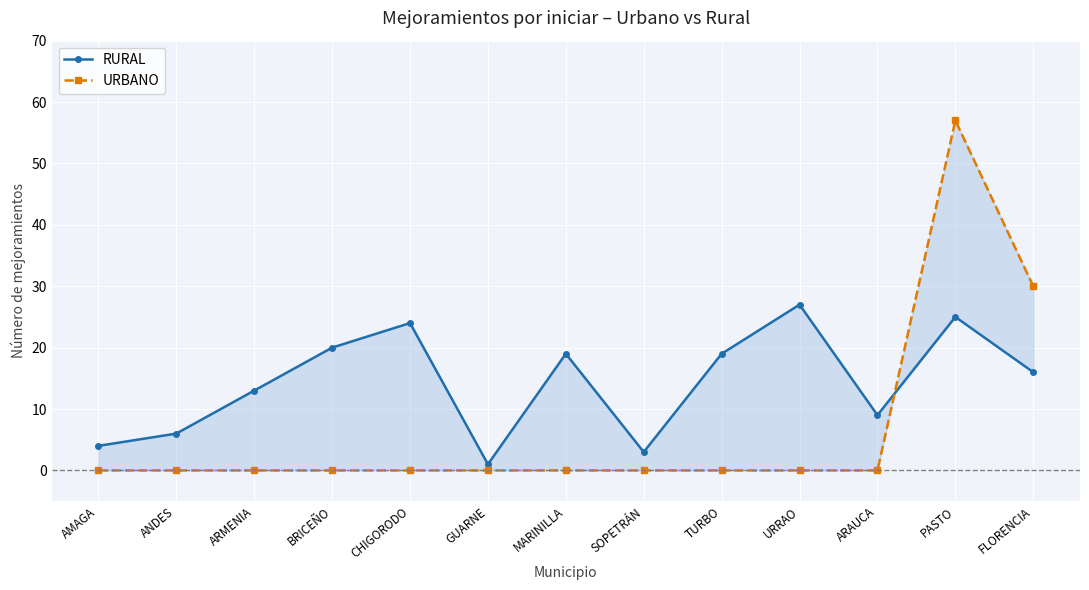

Where does the RURAL series first go above 16?

BRICEÑO